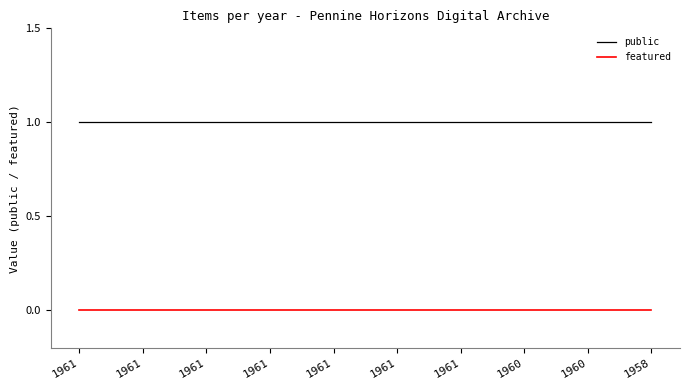

What is the difference between the highest and lowest values at 1961?

1